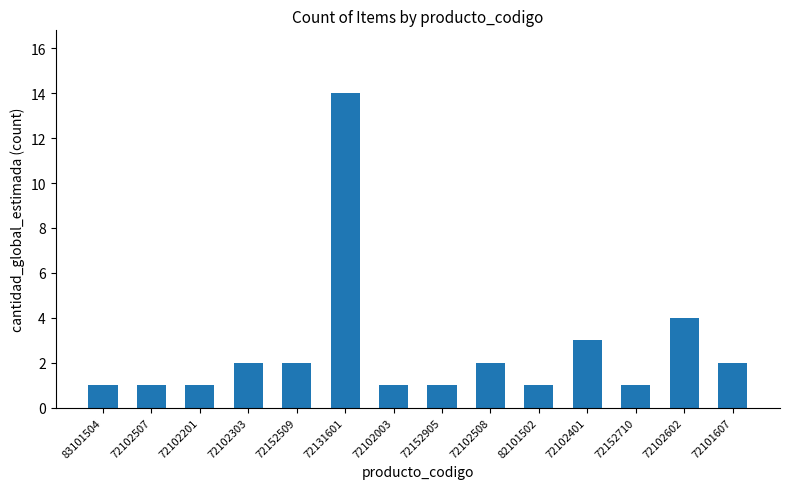

What is the average value?

3